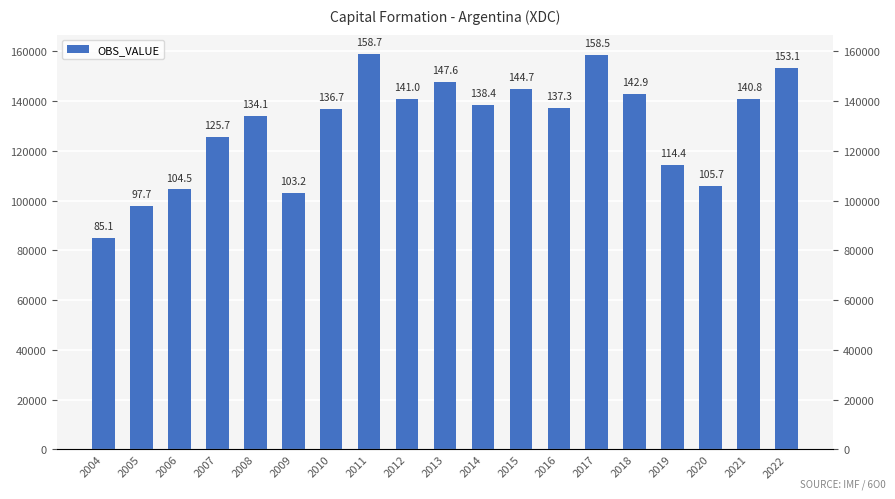

What is the change in value from 2004 to 2010?

+51577